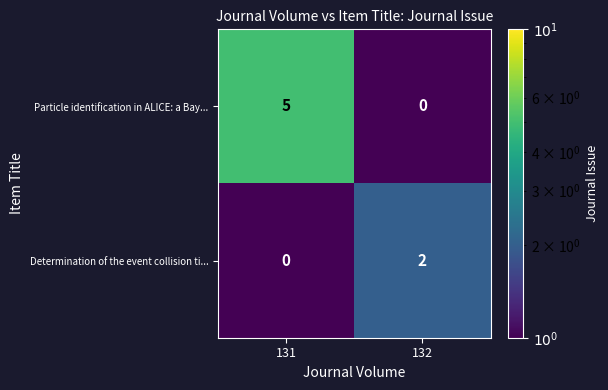

At which label does Determination of the event collision ti... reach its minimum?

131